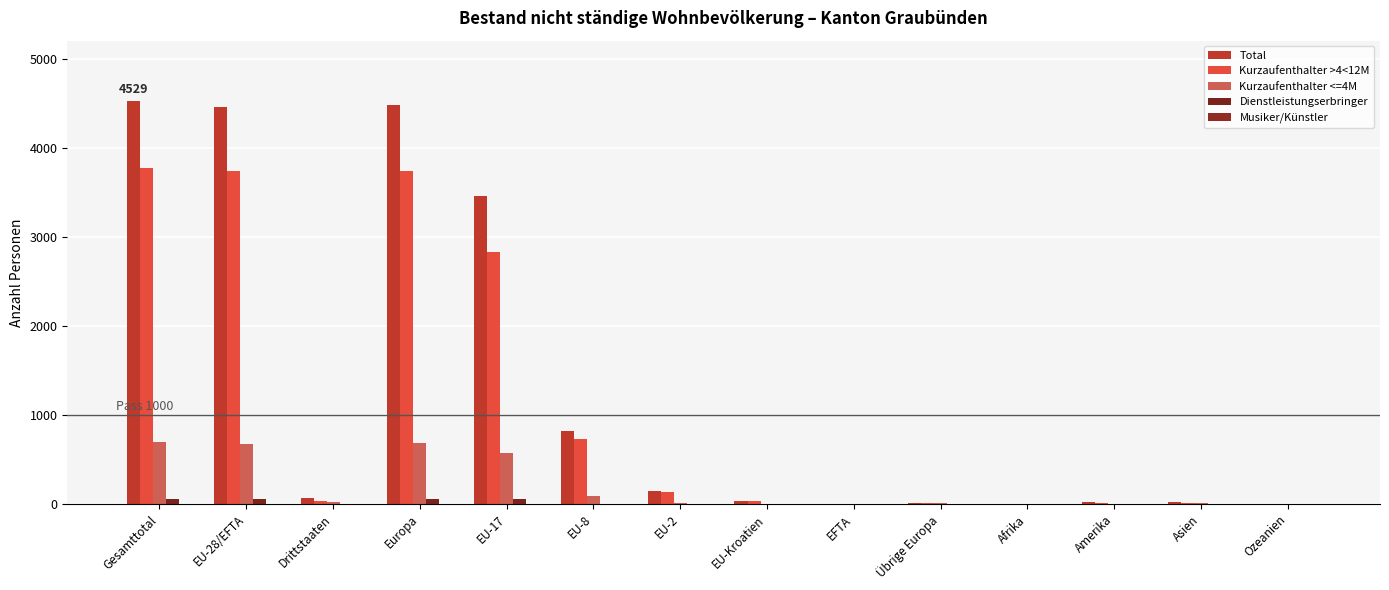

Count the number of data series in this chart.

5